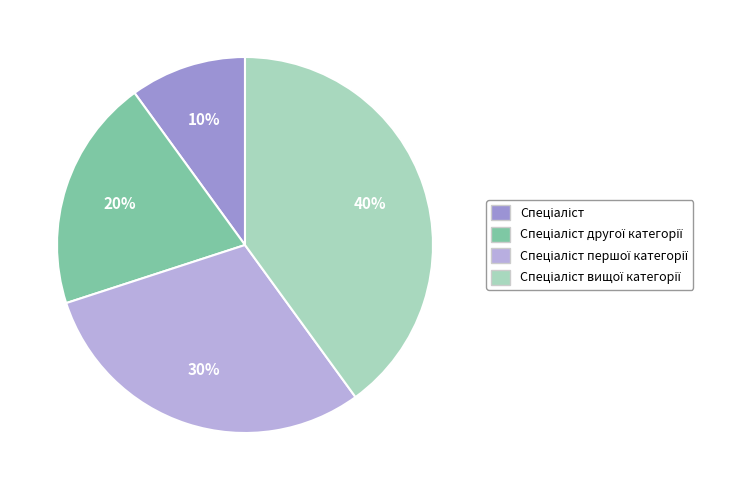

To the nearest percent, what is the difference between the largest and smallest slice percentages?

30%